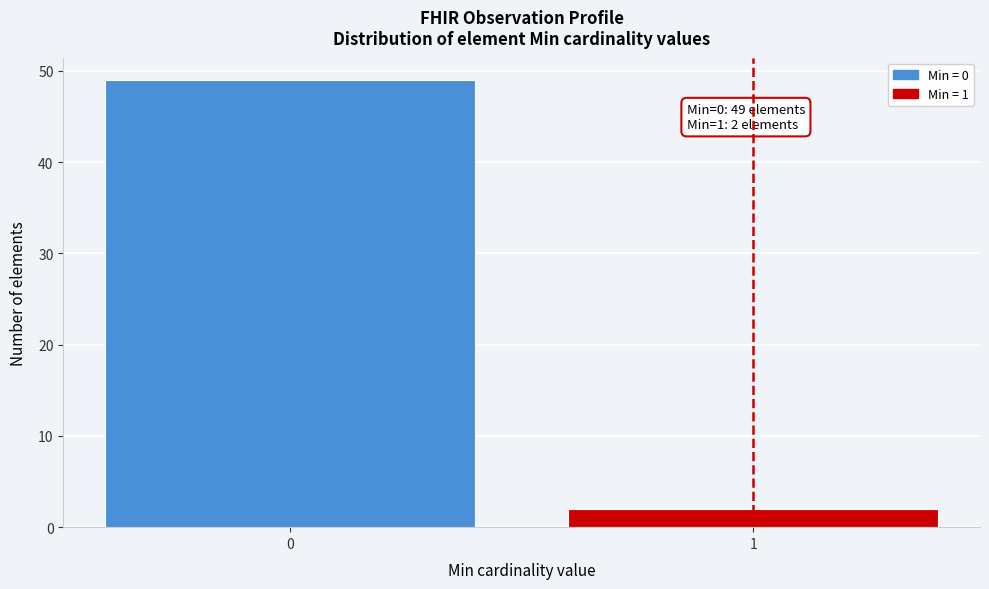

Reading left to right, list all the values displayed in this chart.

0=49	1=2